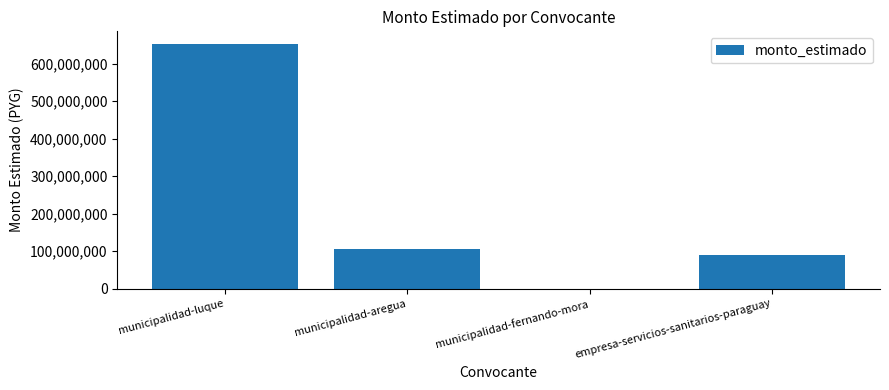

The value at empresa-servicios-sanitarios-paraguay is 89961000. True or false?

True